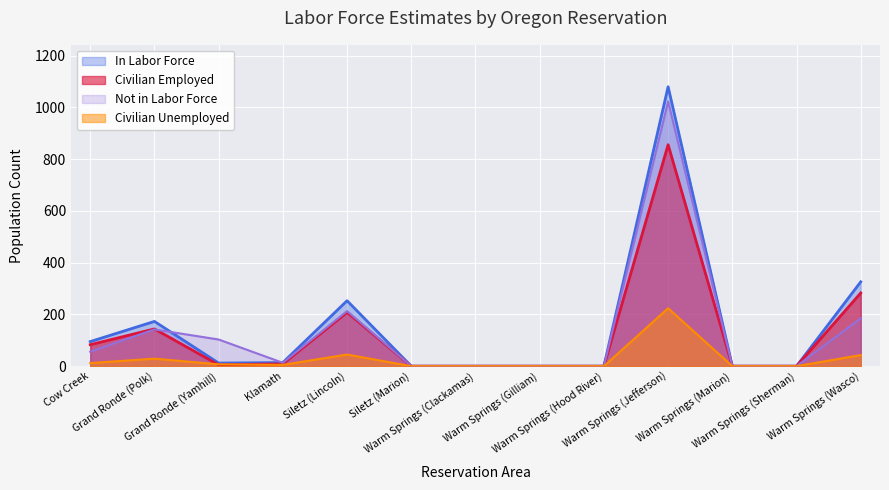

What value does the In Labor Force series have at Warm Springs (Jefferson), to the nearest 50?

1100